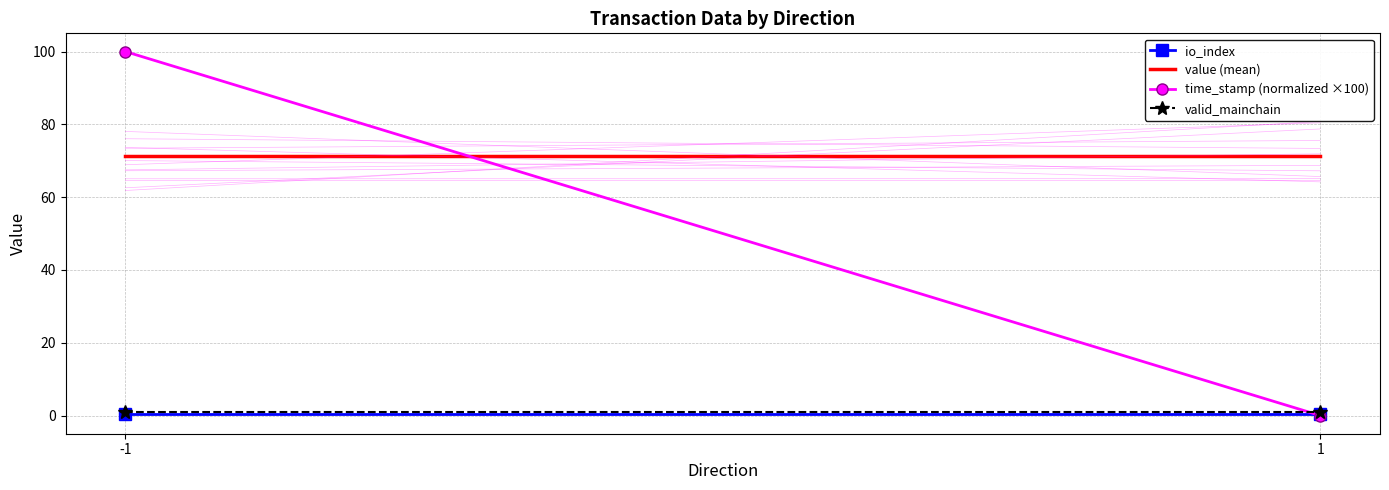

The value (mean) series shows 98.2 at -1. True or false?

False